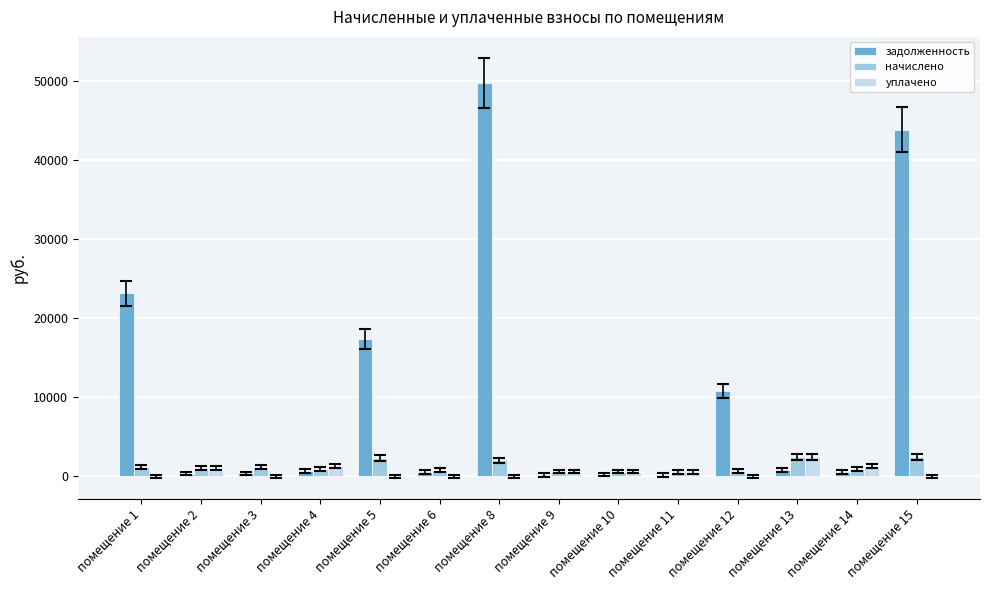

At which label is задолженность closest to 24953?

помещение 1